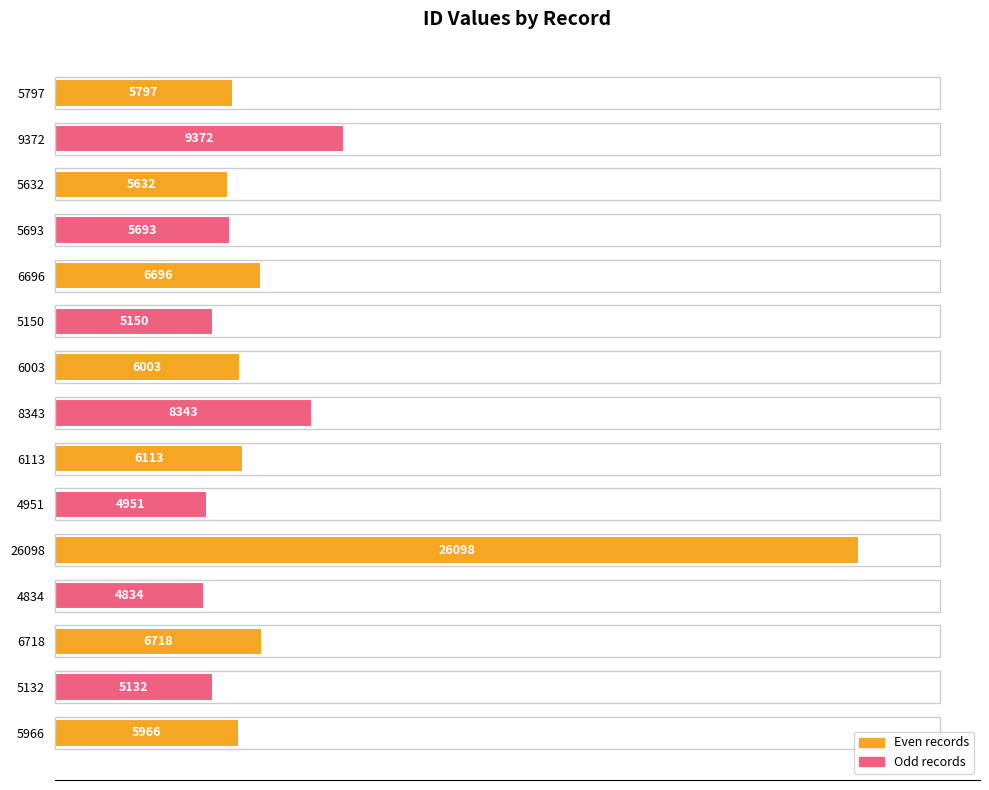

Does the chart contain any negative values?

No